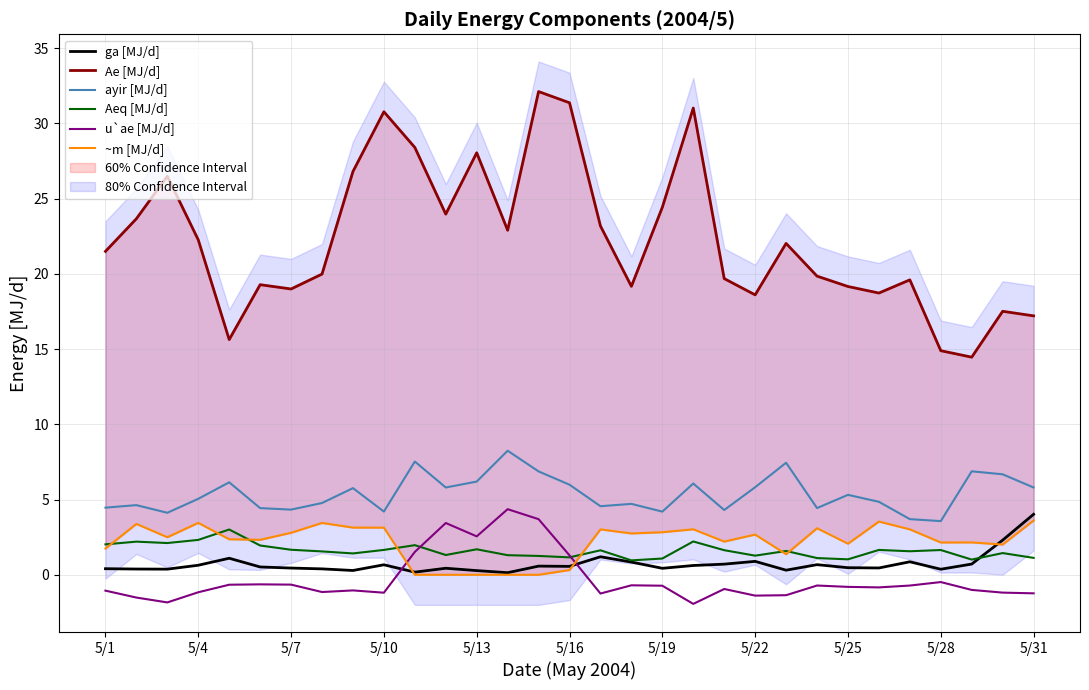

Count the number of data series in this chart.

6